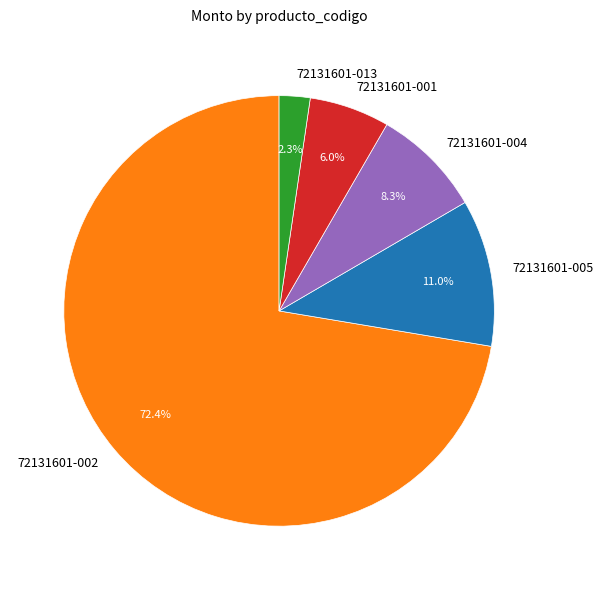

How much of the chart is everything except 72131601-013?

97.7%